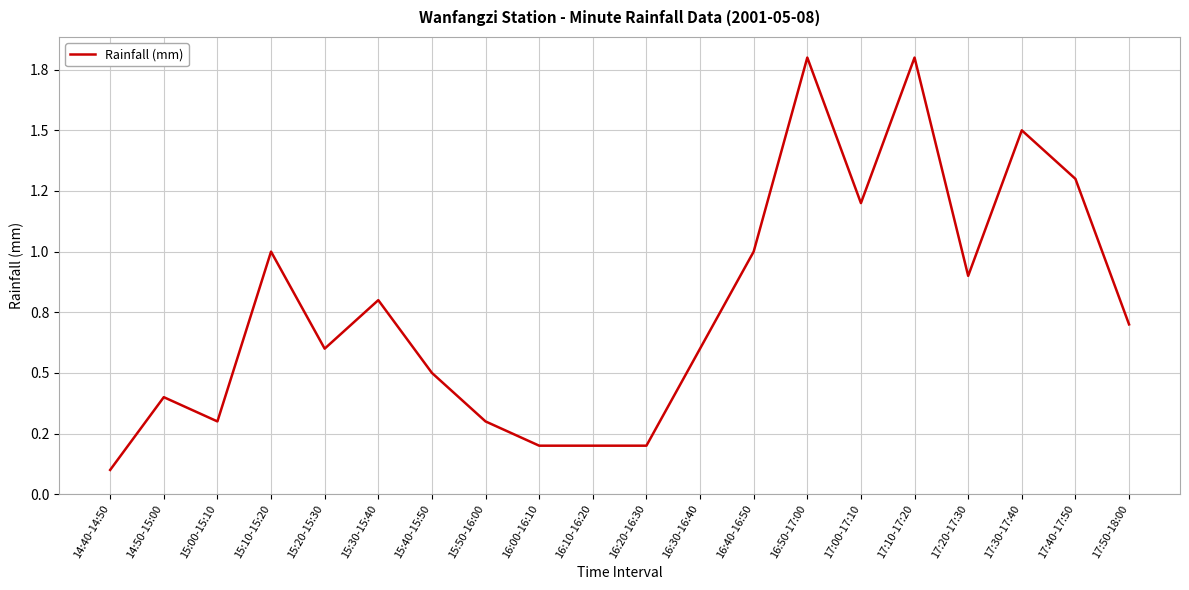

List the labels in order of value, smallest first.

14:40-14:50, 16:00-16:10, 16:10-16:20, 16:20-16:30, 15:00-15:10, 15:50-16:00, 14:50-15:00, 15:40-15:50, 15:20-15:30, 16:30-16:40, 17:50-18:00, 15:30-15:40, 17:20-17:30, 15:10-15:20, 16:40-16:50, 17:00-17:10, 17:40-17:50, 17:30-17:40, 16:50-17:00, 17:10-17:20